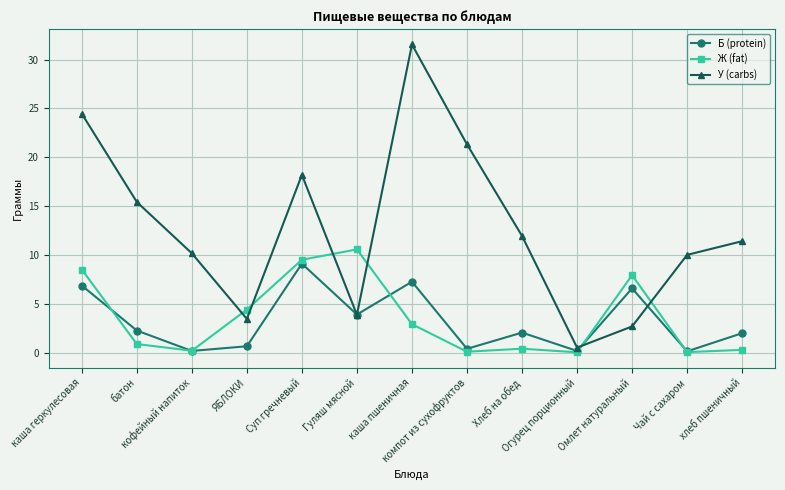

What is the approximate value of У (carbs) at компот из сухофруктов?

21.3